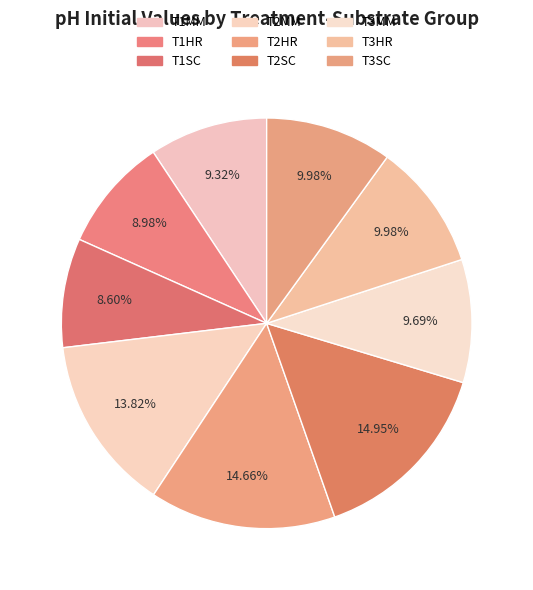

Combined, do T1HR and T3SC account for over 50%?

No